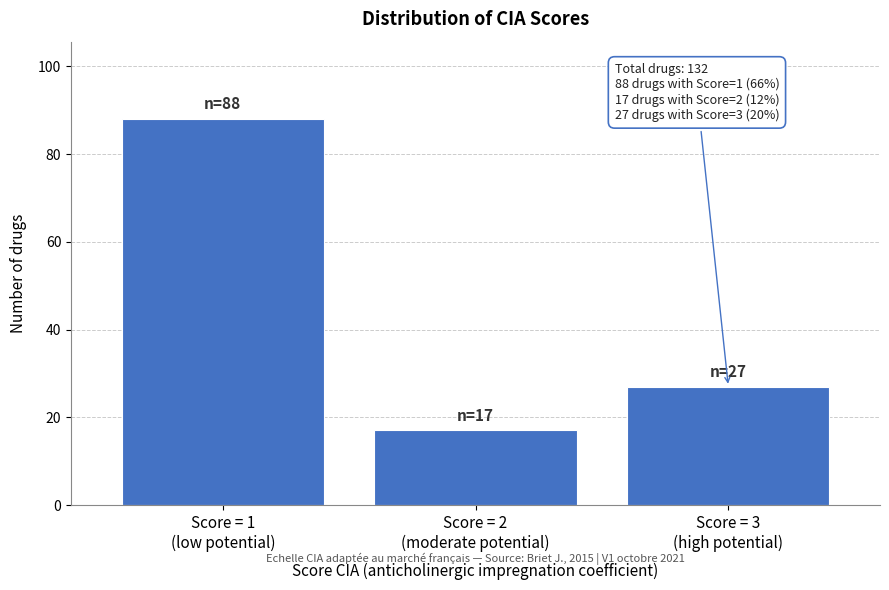

Reading left to right, what are all the values shown in this chart?

88	17	27